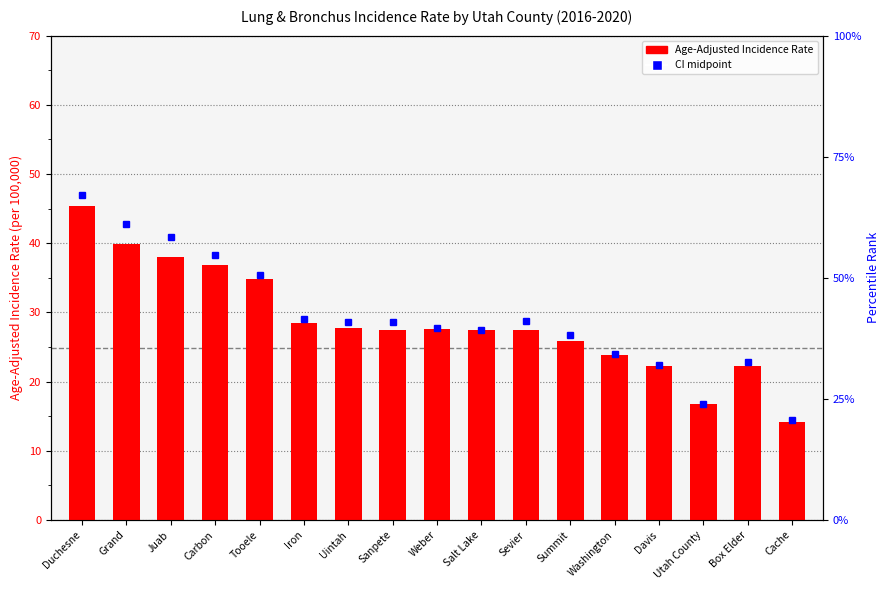

What position from the right is Washington?

5